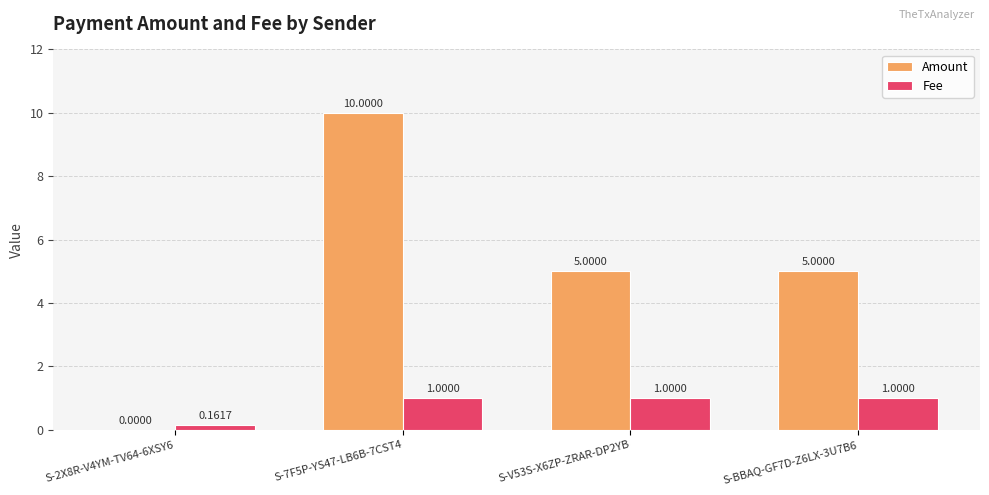

What is the sum of the Amount values at S-BBAQ-GF7D-Z6LX-3U7B6 and S-7F5P-YS47-LB6B-7CST4?

15.0